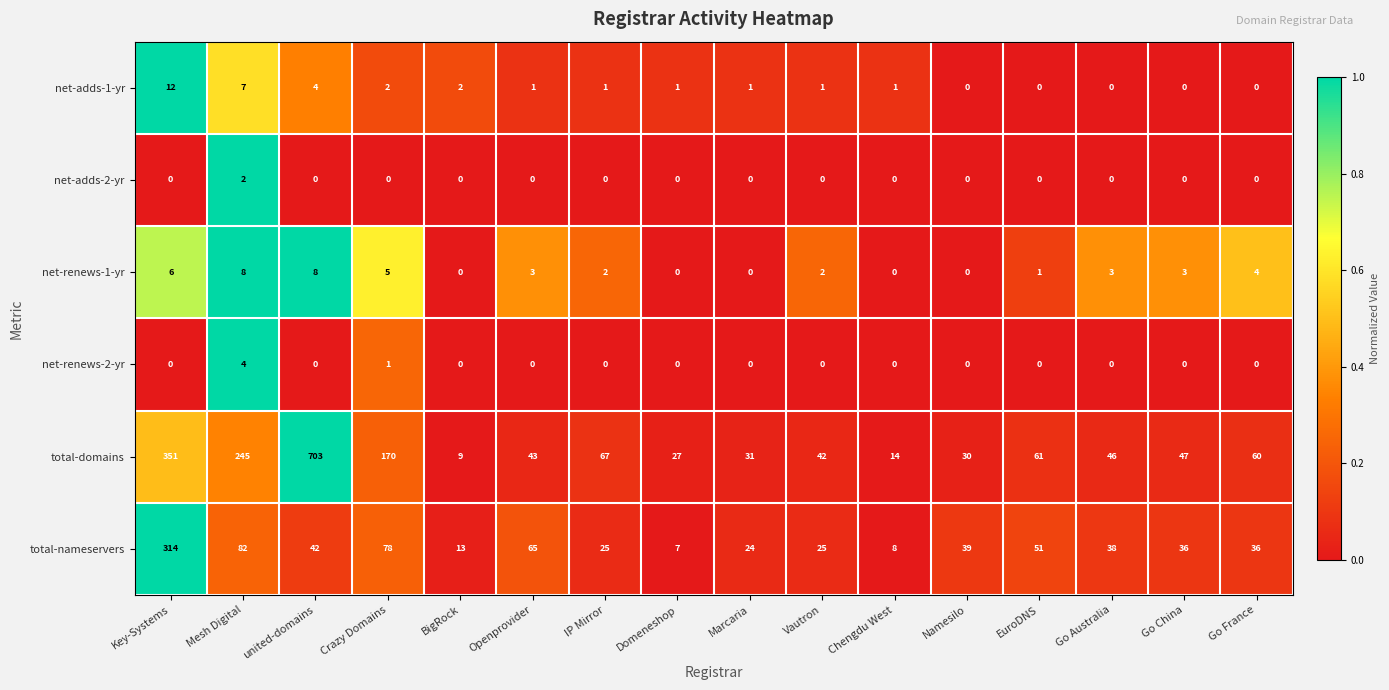

What is the difference between the maximum and second lowest values in the net-adds-1-yr series?

12